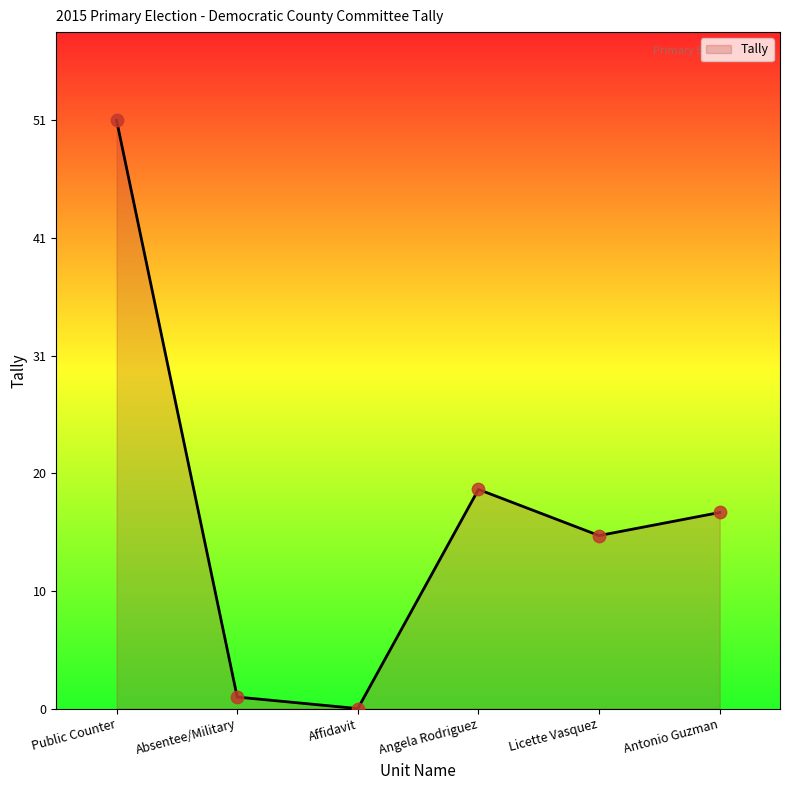

Between Antonio Guzman and Affidavit, which is larger?

Antonio Guzman